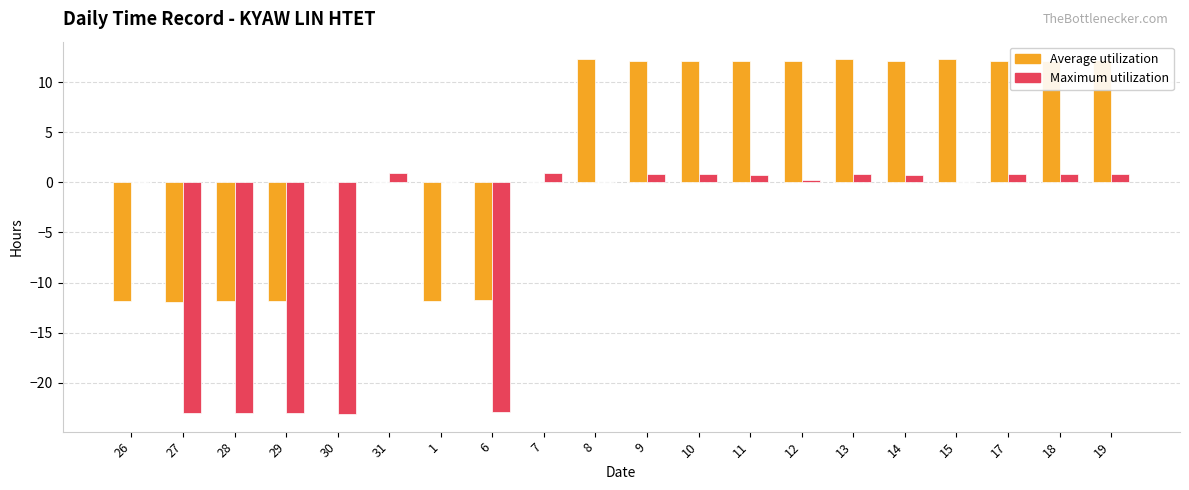

Read the Maximum utilization value at 19.

0.8